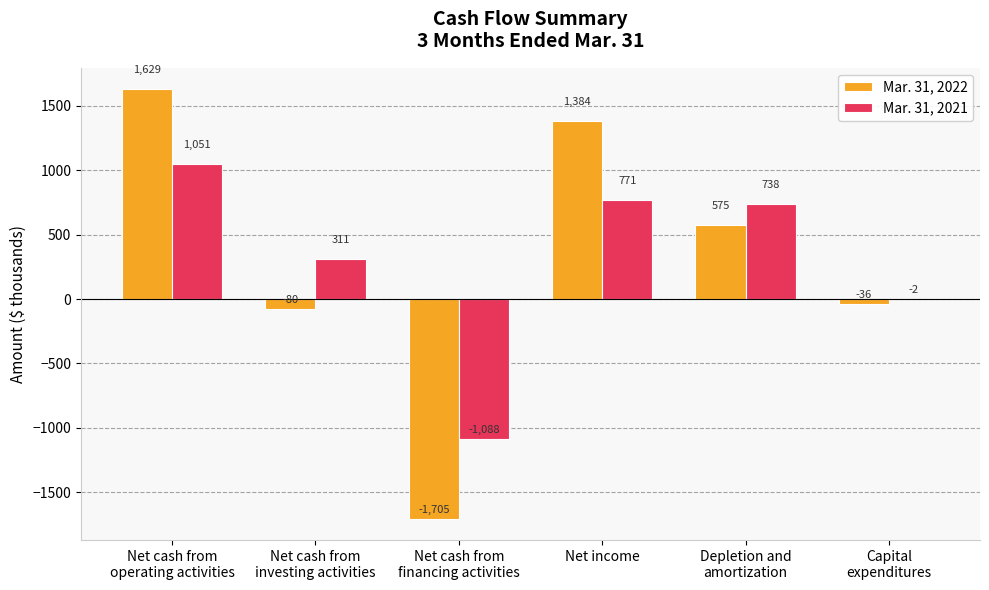

Reading left to right, list all the values displayed in this chart.

Mar. 31, 2022: 1629	-80	-1705	1384	575	-36
Mar. 31, 2021: 1051	311	-1088	771	738	-2